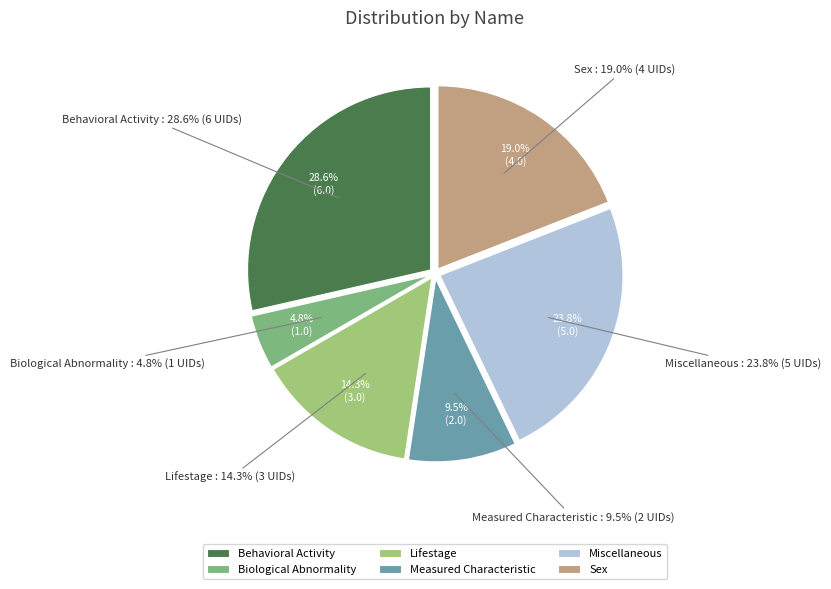

Which slice is the largest?

Behavioral Activity